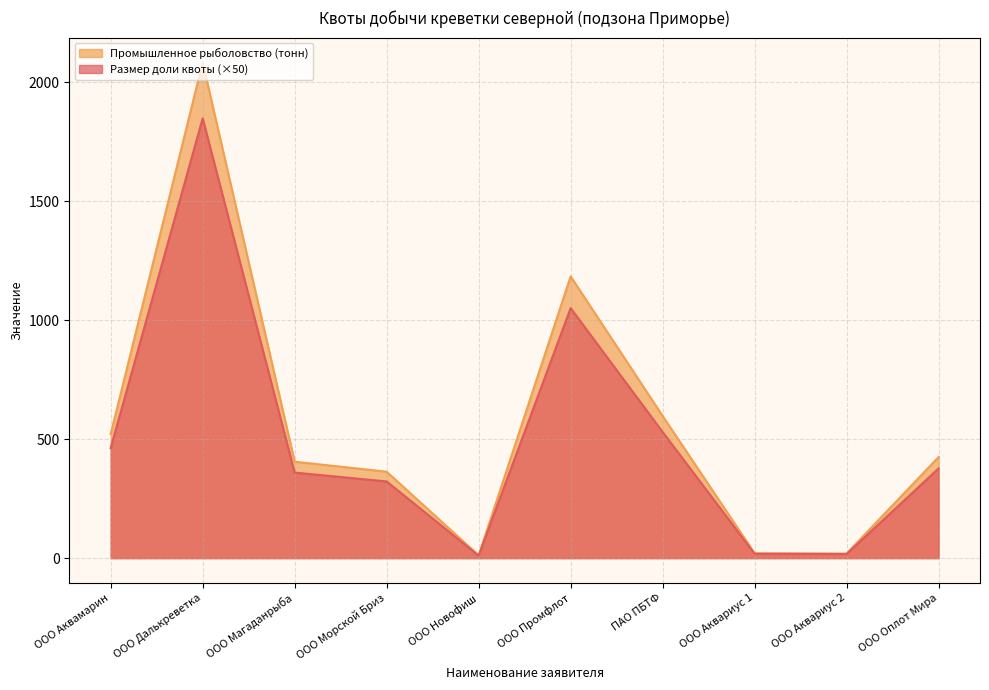

Is the value of Размер доли квоты at ПАО ПБТФ greater than the value of Промышленное рыболовство (тонн) at ООО Новофиш?

Yes